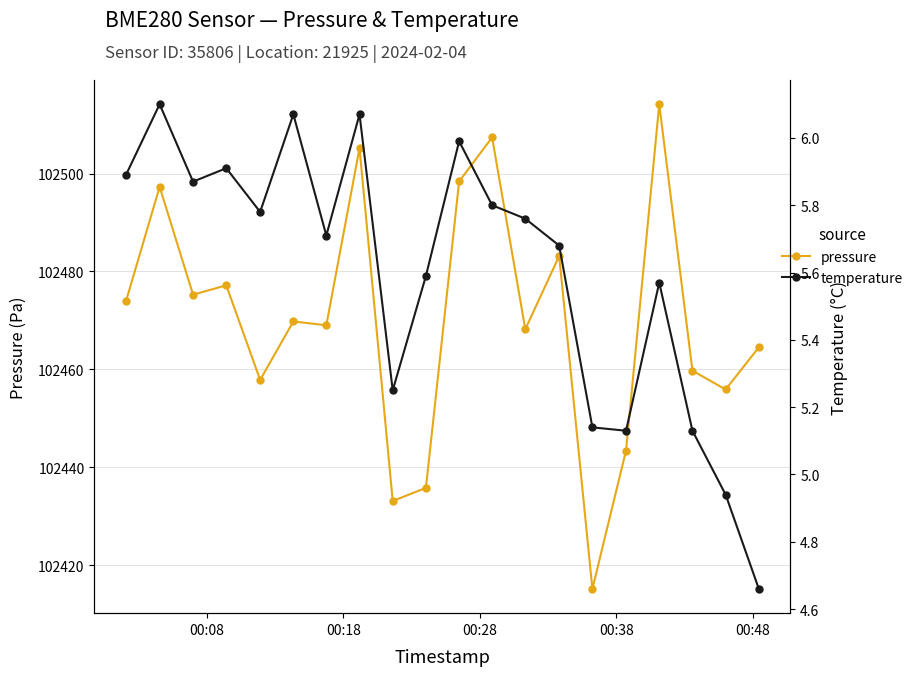

Reading right to left, transcribe all the data shown in this chart.

pressure: 102464.5	102455.9	102459.7	102514.2	102443.4	102415.1	102483.2	102468.2	102507.4	102498.4	102435.8	102433.1	102505.2	102469.0	102469.8	102457.8	102477.2	102475.2	102497.3	102473.9
temperature: 4.7	4.9	5.1	5.6	5.1	5.1	5.7	5.8	5.8	6.0	5.6	5.2	6.1	5.7	6.1	5.8	5.9	5.9	6.1	5.9